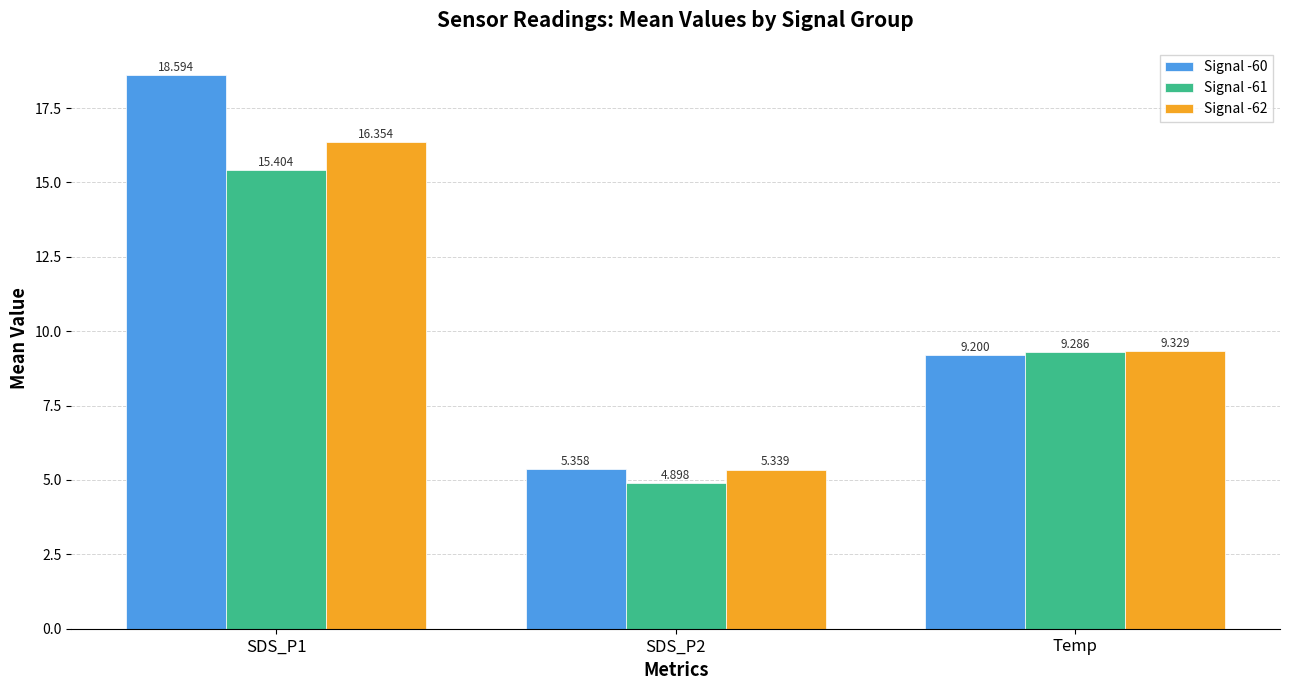

How many bars are there in total?

9